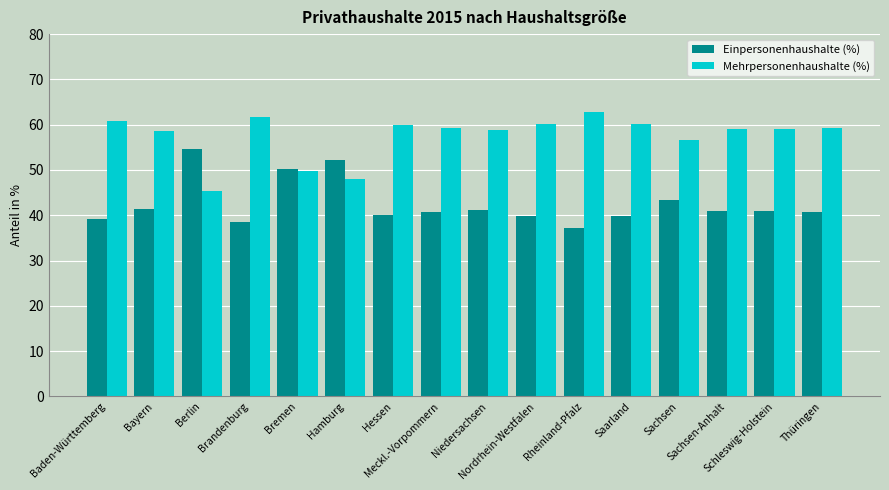

How many categories are shown in the chart?

16